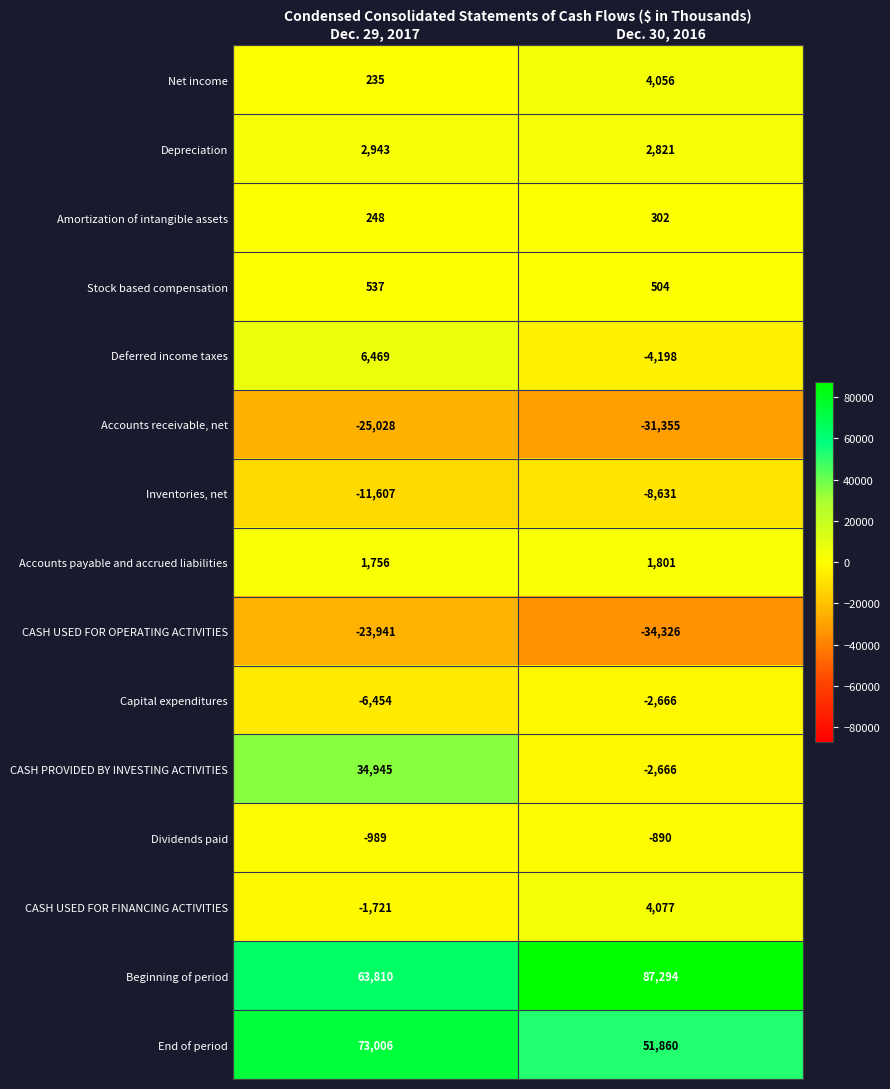

Is it true that CASH USED FOR OPERATING ACTIVITIES equals -34326 at Dec. 30, 2016?

True